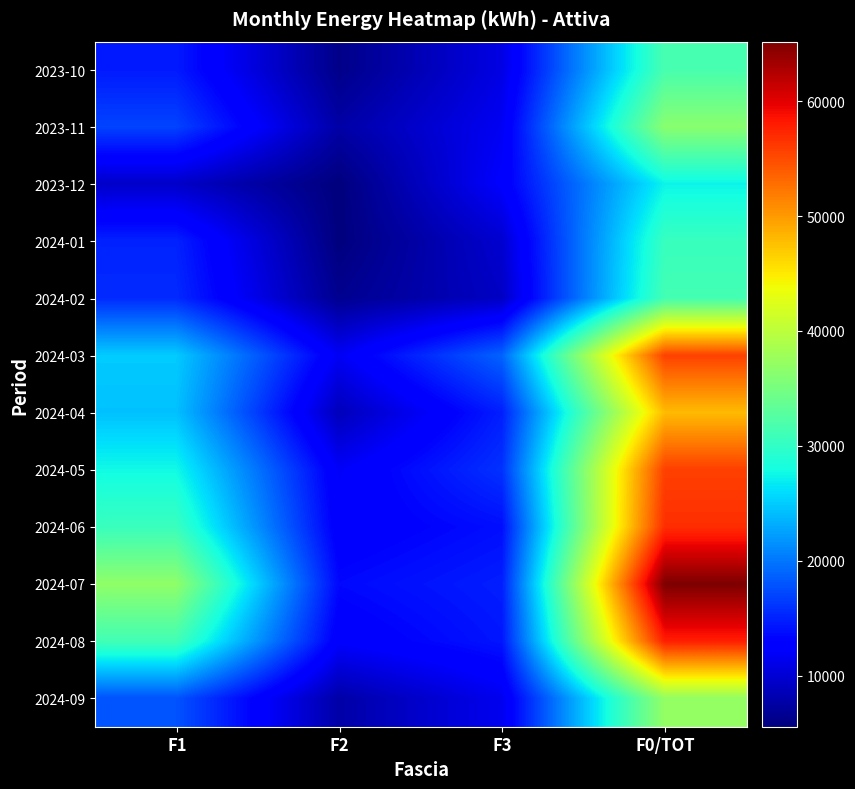

Reading left to right, what are all the values shown in this chart?

2023-10: F1=14576	F2=6180	F3=10869	F0/TOT=31625
2023-11: F1=17010	F2=7686	F3=11686	F0/TOT=36382
2023-12: F1=9460	F2=5567	F3=12355	F0/TOT=27382
2024-01: F1=15065	F2=5596	F3=9816	F0/TOT=30477
2024-02: F1=15542	F2=6529	F3=9235	F0/TOT=31306
2024-03: F1=24970	F2=11783	F3=18878	F0/TOT=55631
2024-04: F1=24384	F2=8730	F3=14827	F0/TOT=47941
2024-05: F1=27737	F2=11979	F3=15961	F0/TOT=55677
2024-06: F1=30581	F2=12421	F3=13871	F0/TOT=56873
2024-07: F1=36848	F2=13512	F3=14814	F0/TOT=65174
2024-08: F1=31162	F2=12388	F3=14315	F0/TOT=57865
2024-09: F1=17945	F2=7751	F3=11437	F0/TOT=37133